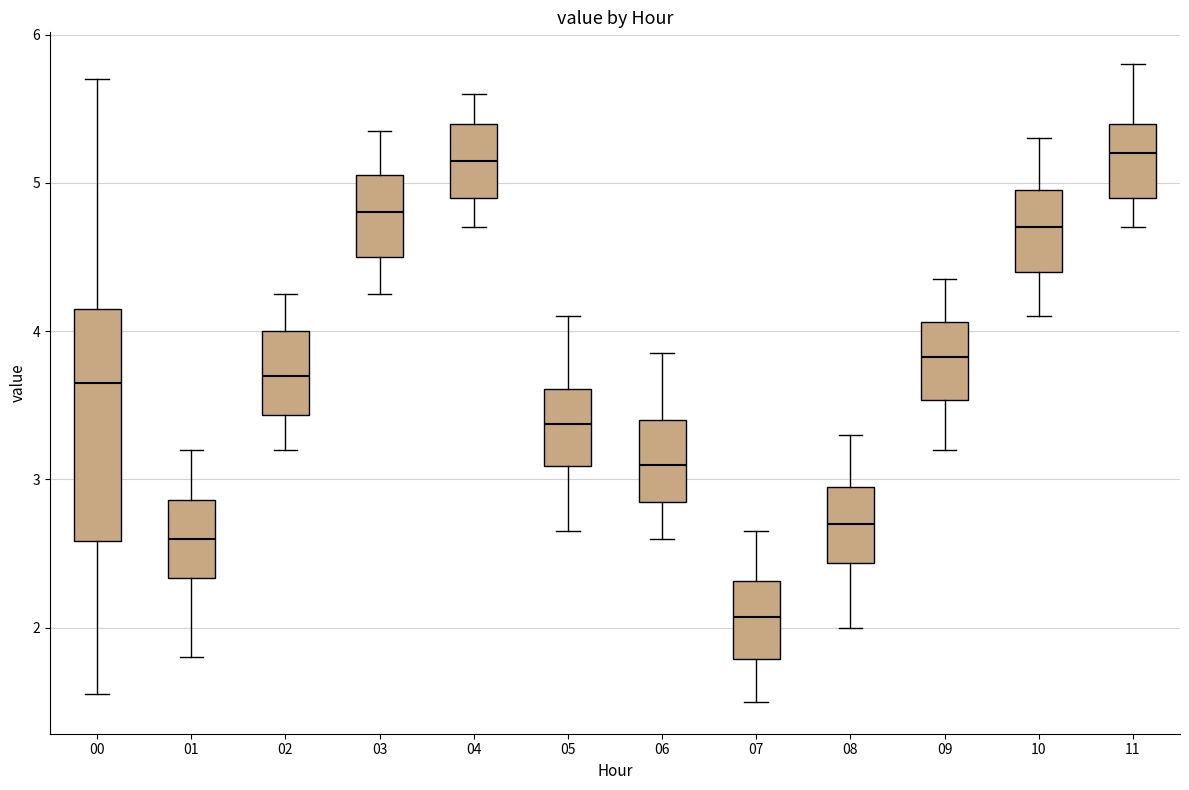

Where is the upper edge of the box at x = 01 on the y-axis? The values are not printed on the chart, so give them approximately, as read against the axis.

2.9